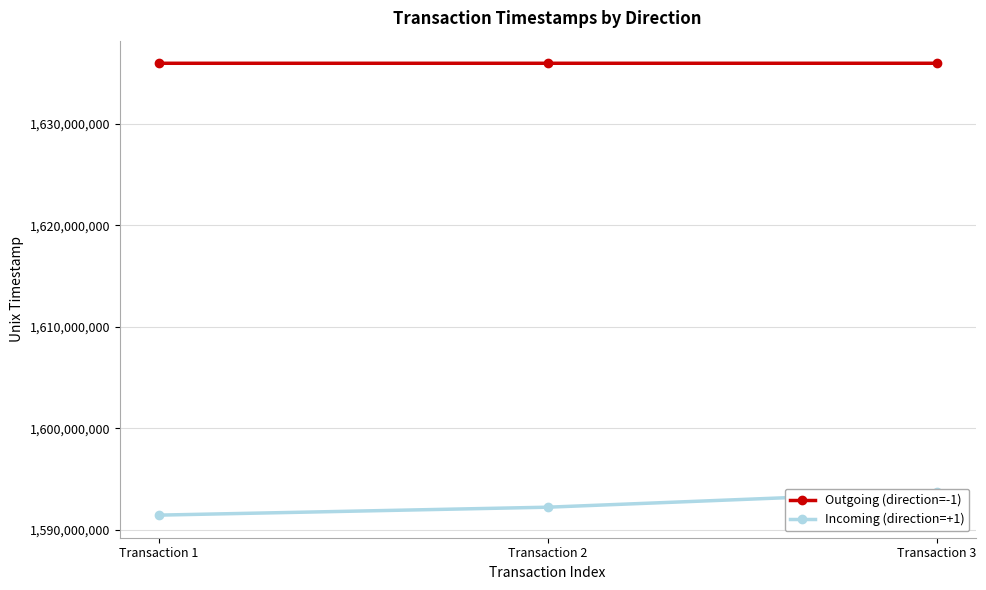

Reading right to left, transcribe all the data shown in this chart.

Outgoing (direction=-1): 1635987816	1635986766	1635985835
Incoming (direction=+1): 1593756981	1592230996	1591449374